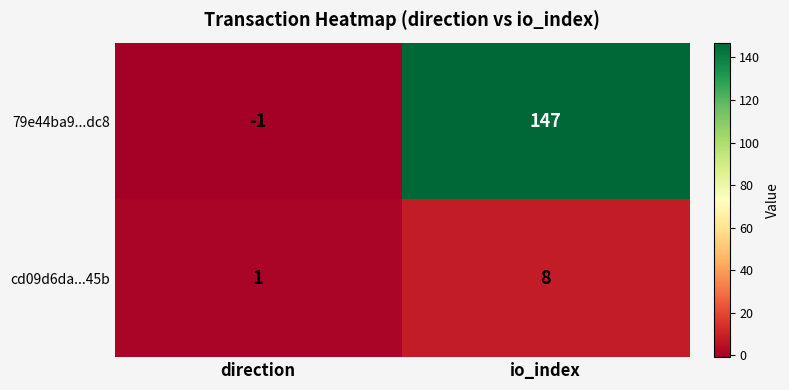

Which series has the widest spread of values?

79e44ba9...dc8